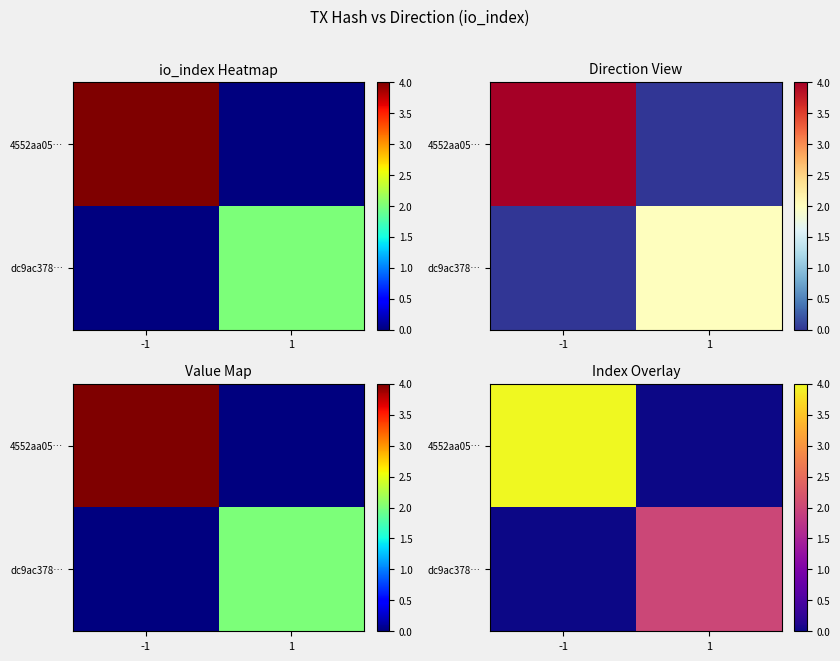

What is the maximum value for dc9ac378…?

2